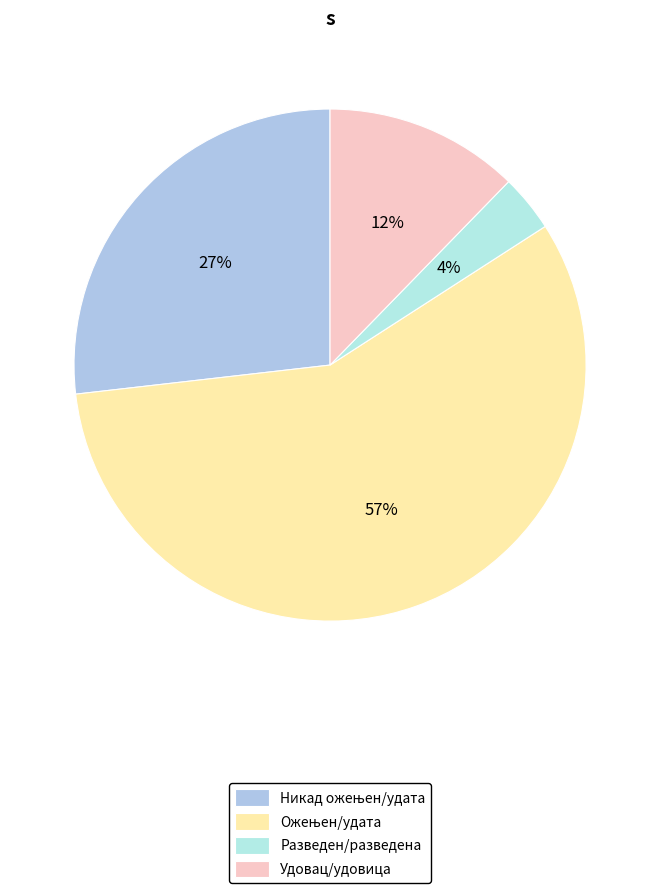

Count the number of slices in the pie.

4